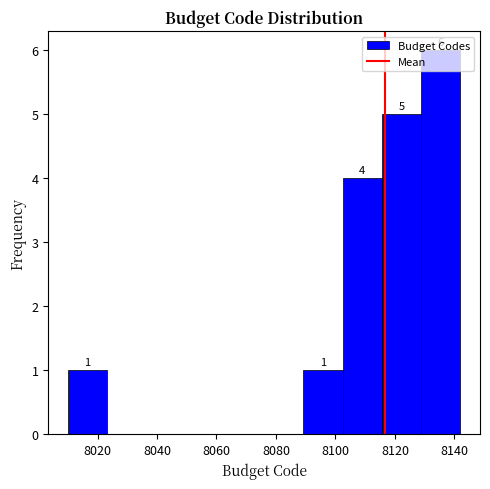

Over which range of the x-axis is the bar tallest?

8128.8 to 8142.0